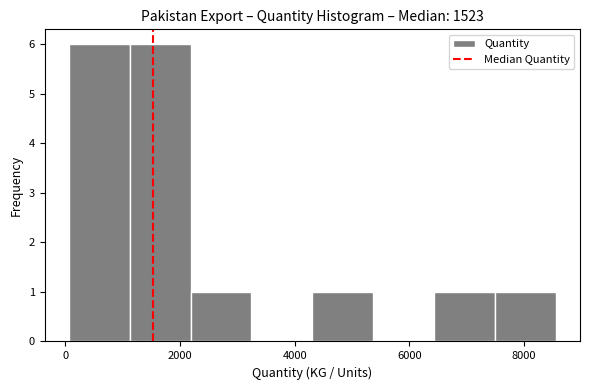

Reading left to right, transcribe this chart: for each bar, give the range it covers on the x-axis and its height. Neither the bar edges nor the heights are printed on the chart, so give them approximately, as read against the axes.

0 to 1200: 6
1200 to 2200: 6
2200 to 3200: 1
3200 to 4400: 0
4400 to 5400: 1
5400 to 6400: 0
6400 to 7400: 1
7400 to 8600: 1